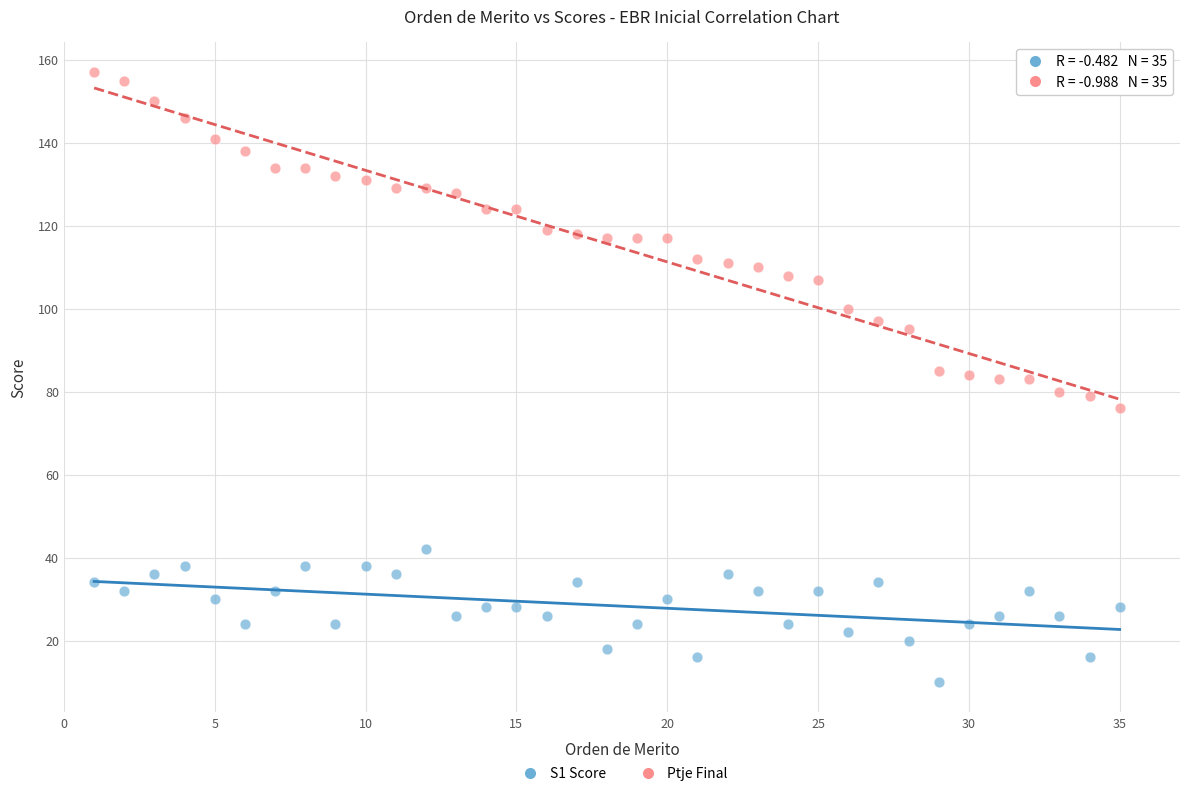

Which series contains the lowest Y value?

S1 Score